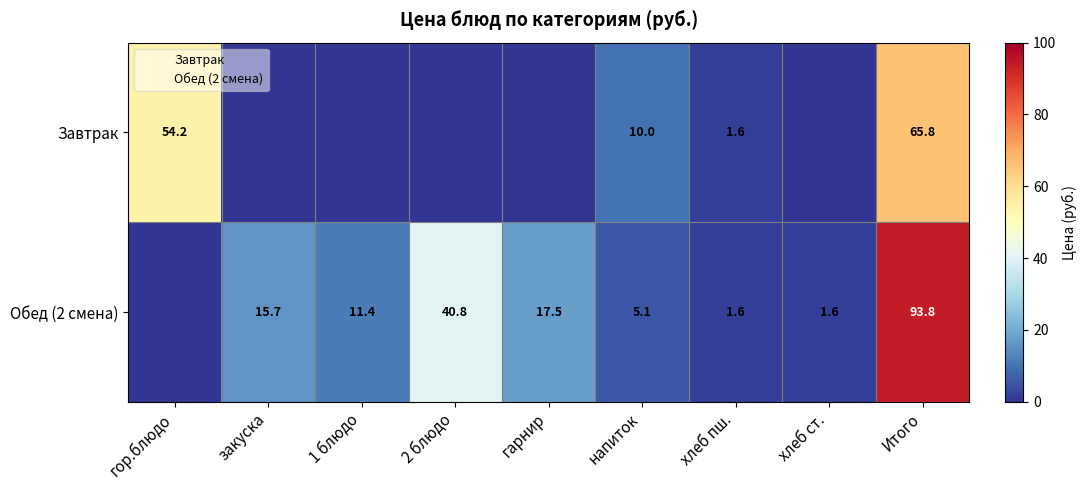

What is the difference between the highest and lowest values at Итого?

28.0